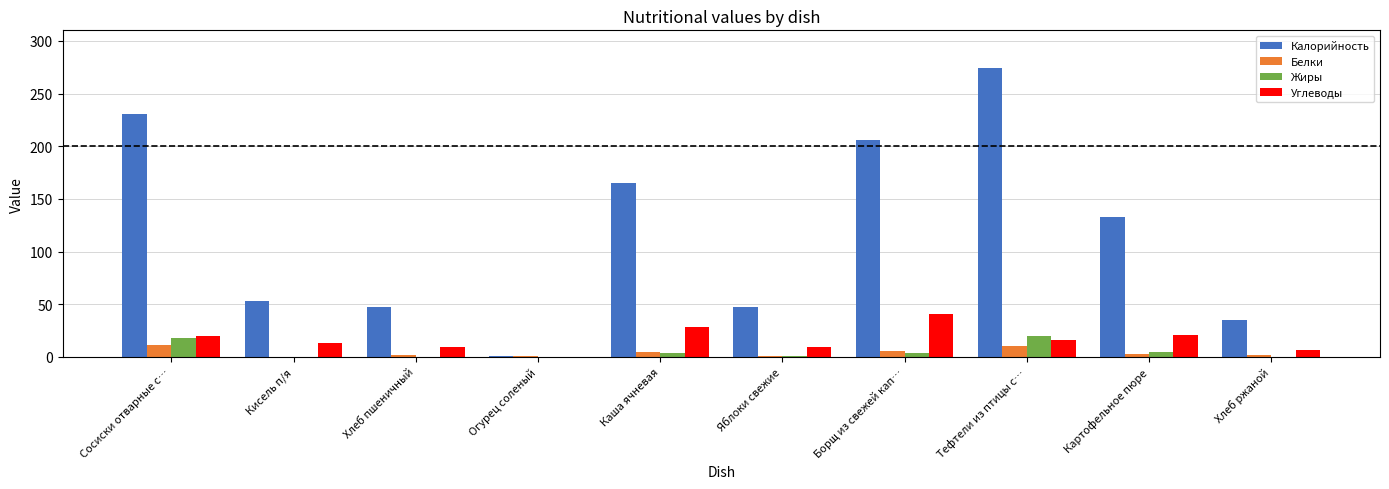

What is the spread (max minus min) of values at Каша ячневая?

160.8